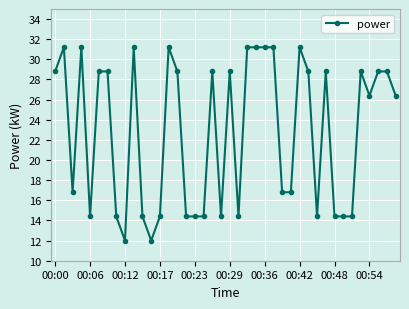

Count the number of categories in the chart.

40